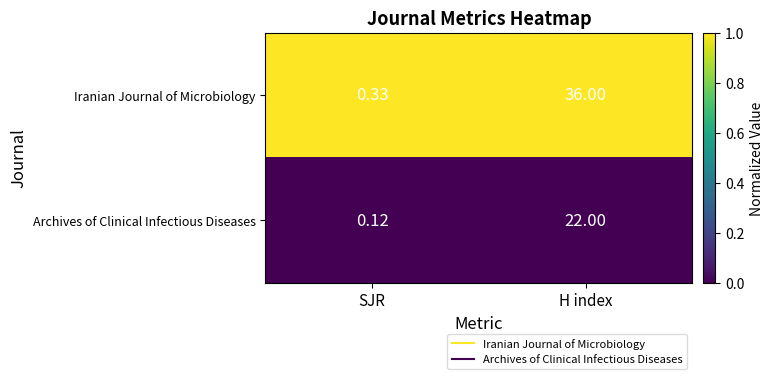

Rank the categories by Archives of Clinical Infectious Diseases value from lowest to highest.

SJR, H index